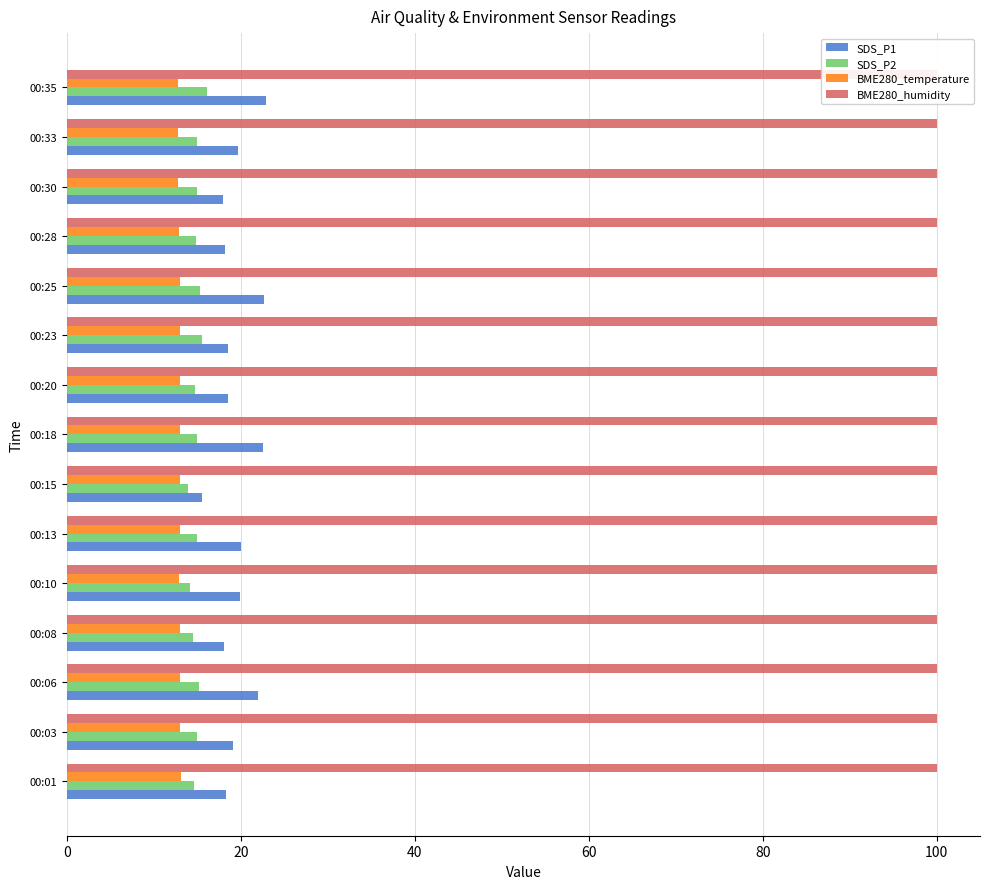

The BME280_temperature series shows 13.0 at 00:03. True or false?

True